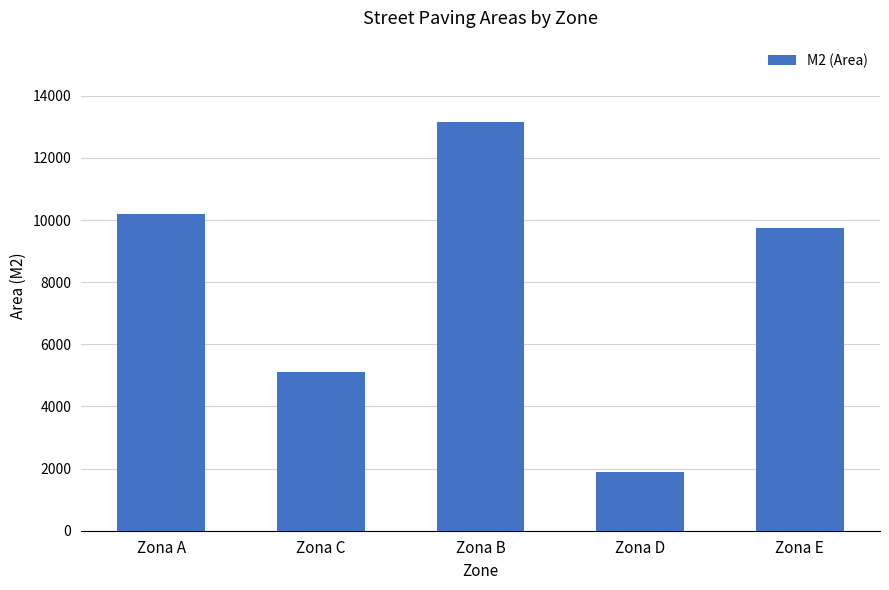

How many data points does each series have?

5